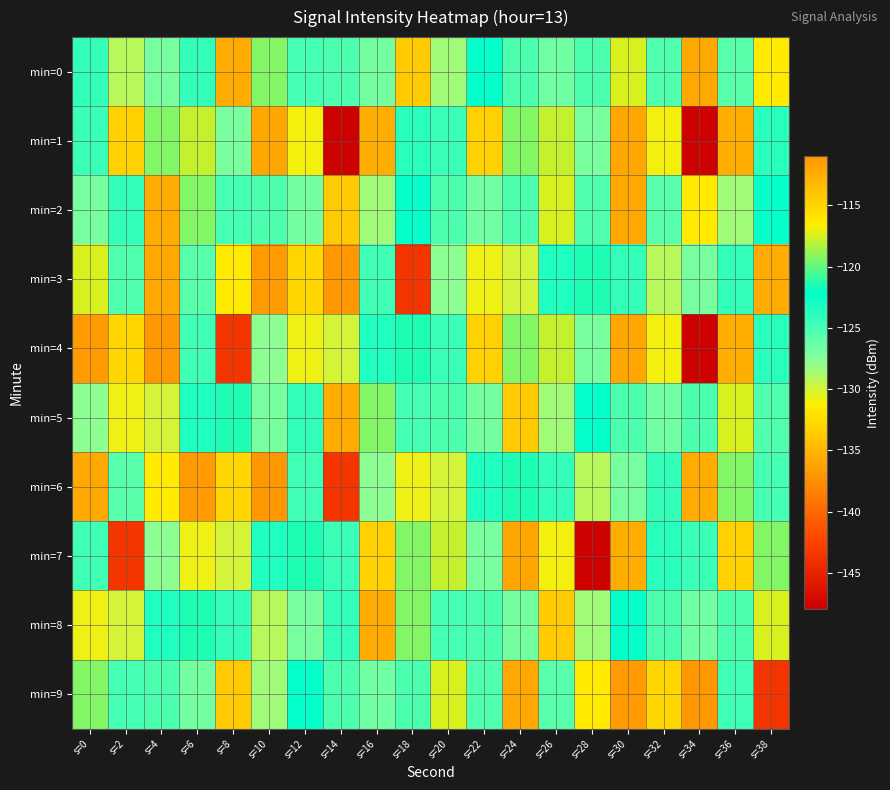

Which has a higher value, s=12 or s=26?

s=12